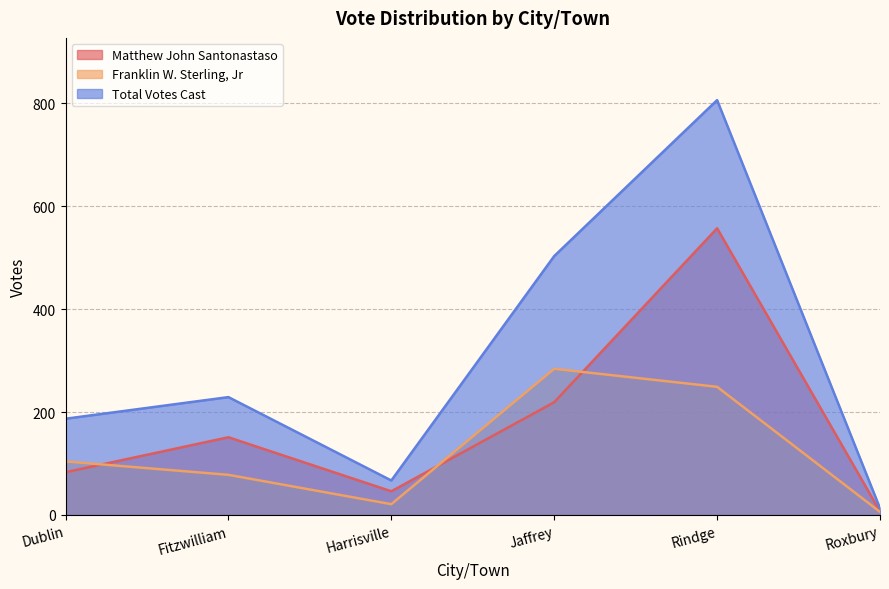

What is the maximum value for Franklin W. Sterling, Jr?

284